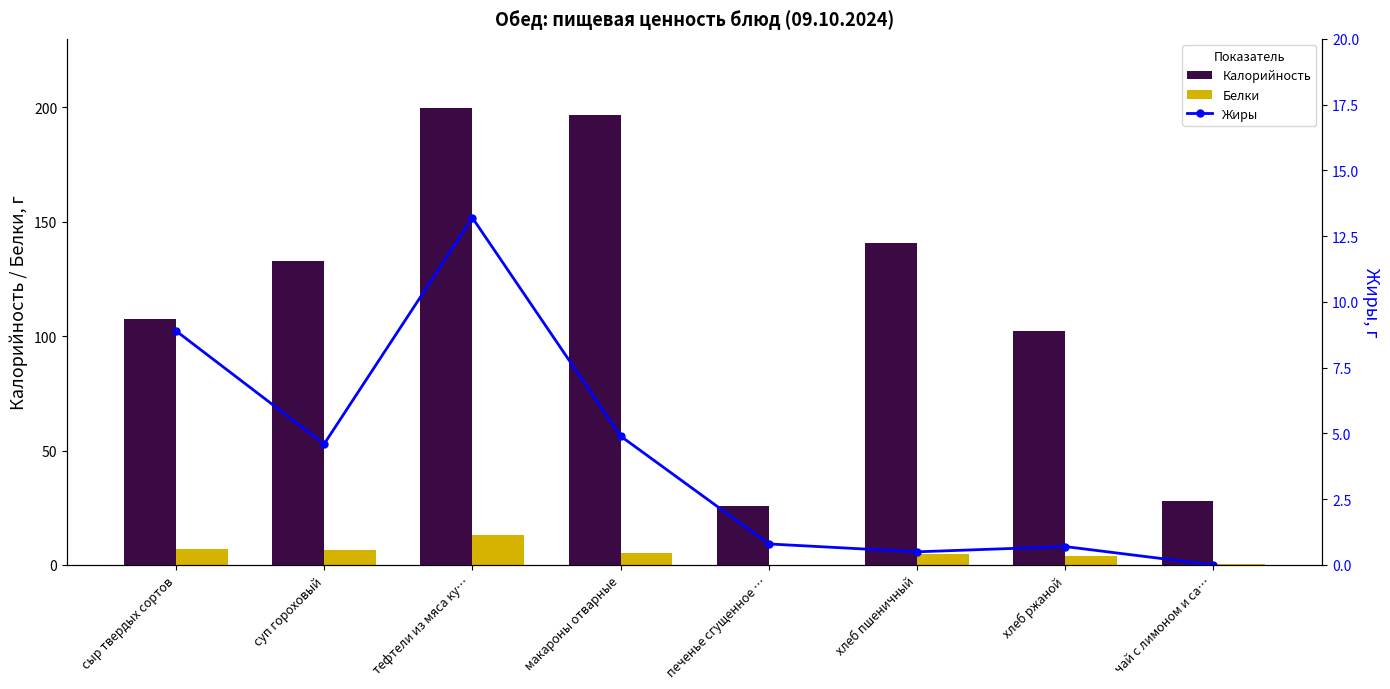

Is it true that Белки equals 0.1 at печенье сгущенное …?

True